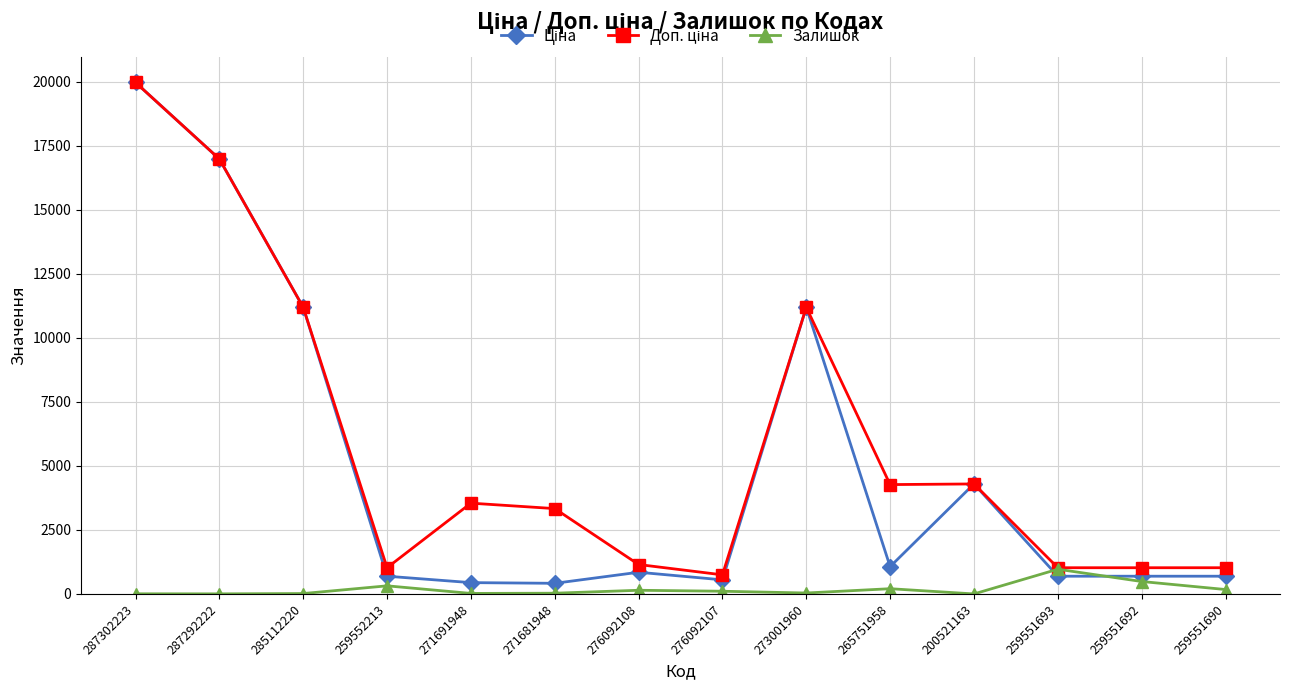

What is the difference between the highest and lowest values at 273001960?

11150.2